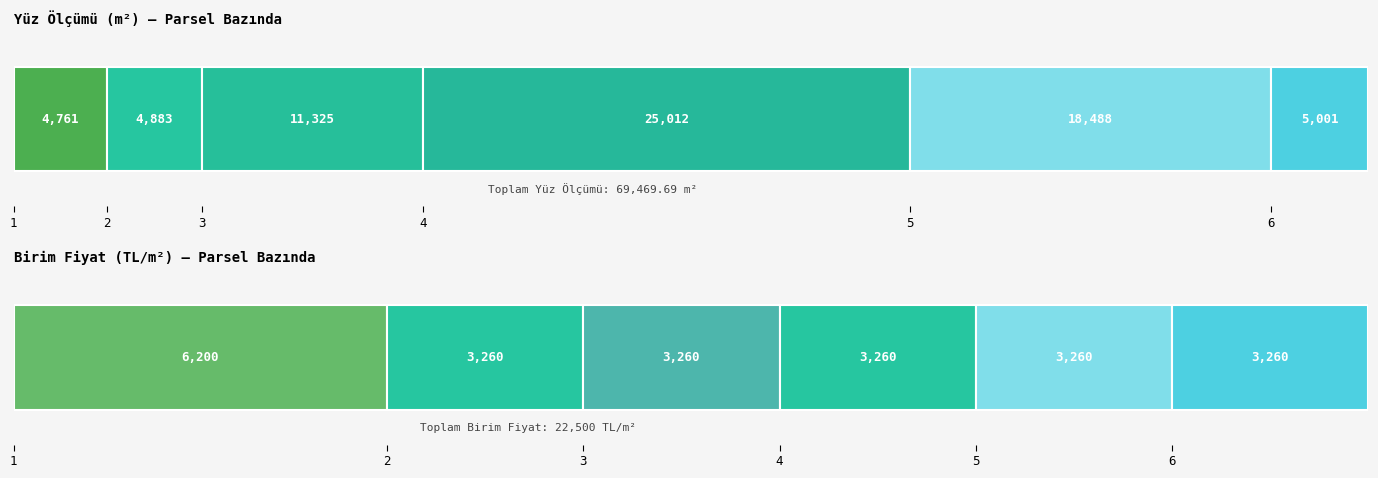

What is the sum of all YÜZ ÖLÇÜMÜ (m2) values?

69469.7